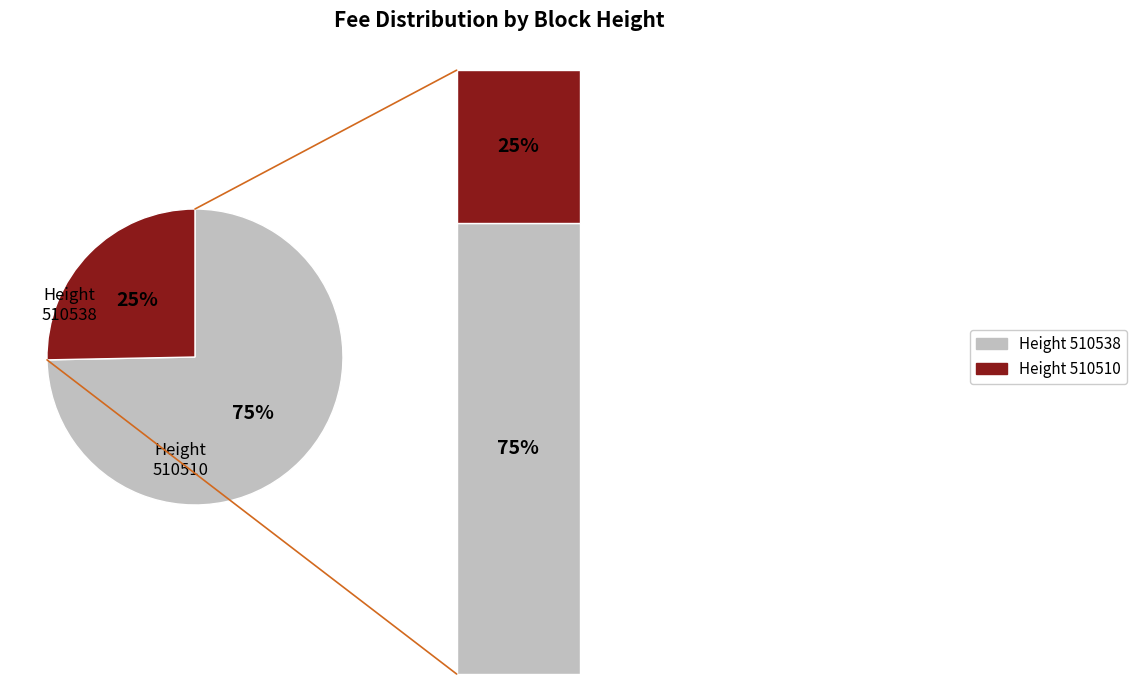

Is there any slice that represents more than half of the pie?

Yes